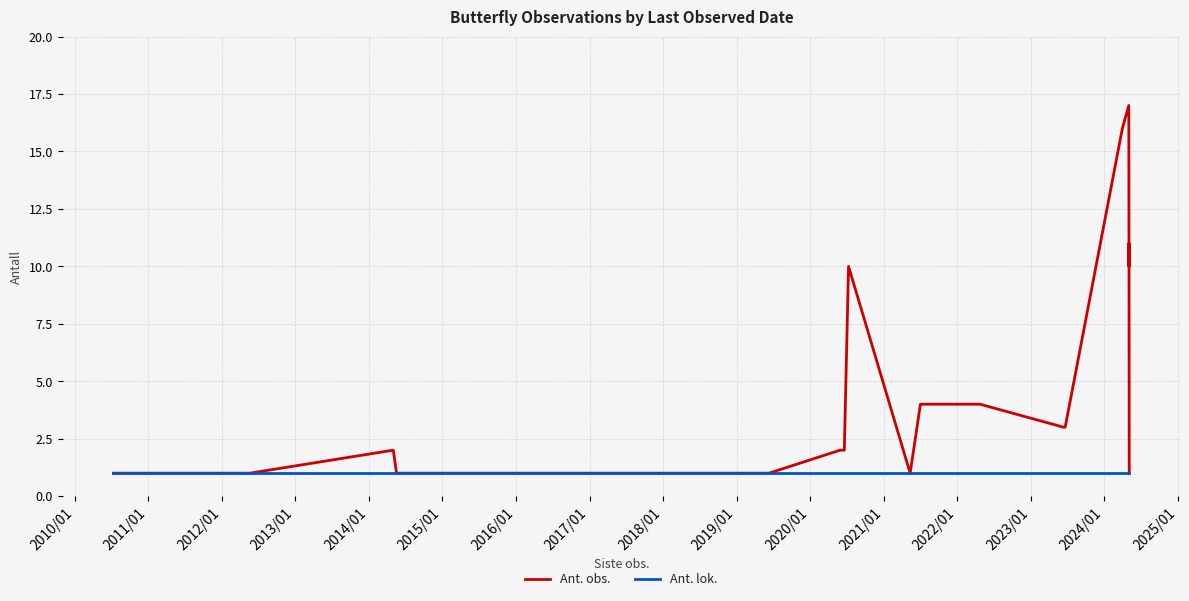

Is this an area chart (filled region under the line)?

No